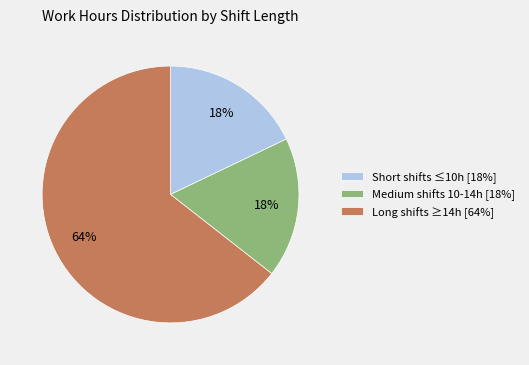

To the nearest percent, what percentage of the pie is Short shifts ≤10h [18%]?

18%